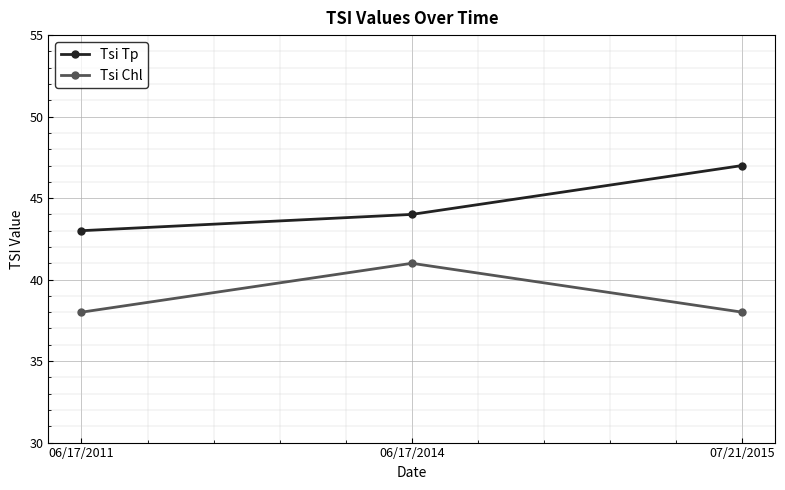

At which label is Tsi Tp closest to 45?

06/17/2014